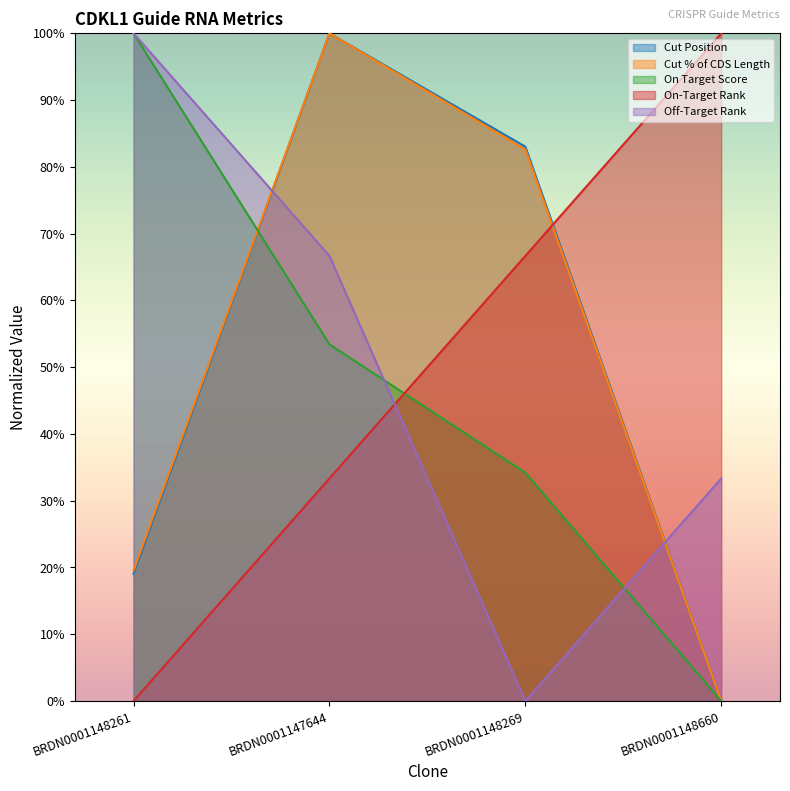

At which category does Cut % of CDS Length reach its first local peak?

BRDN0001147644